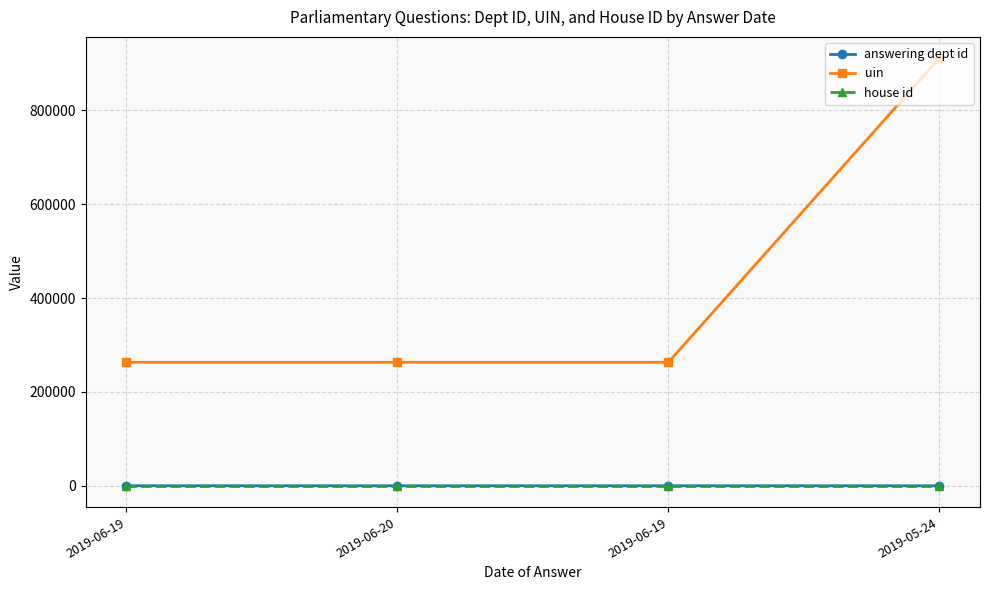

Which series has the largest total across all categories?

uin